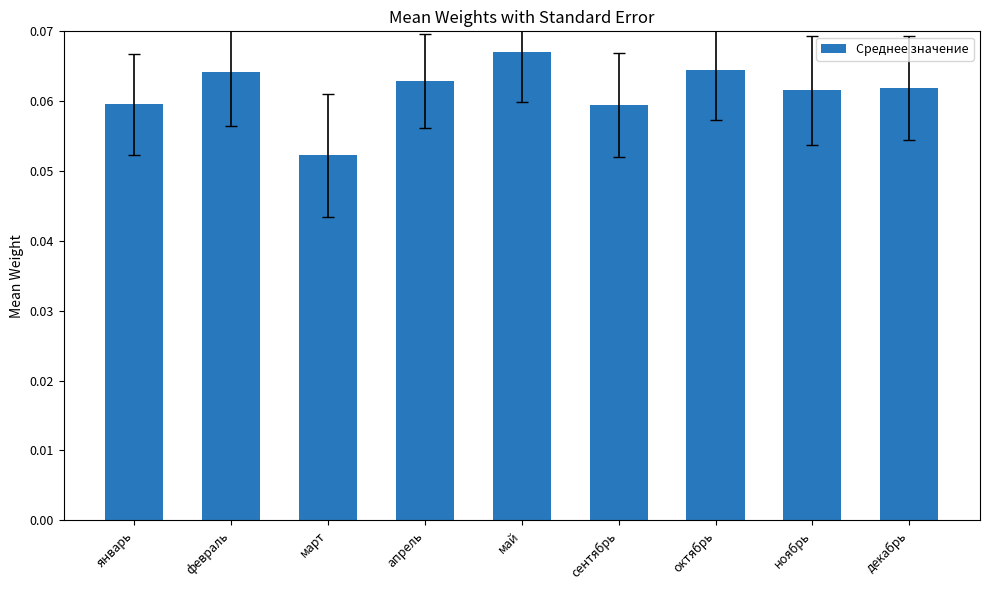

What is the label of the 9th bar from the left?

декабрь